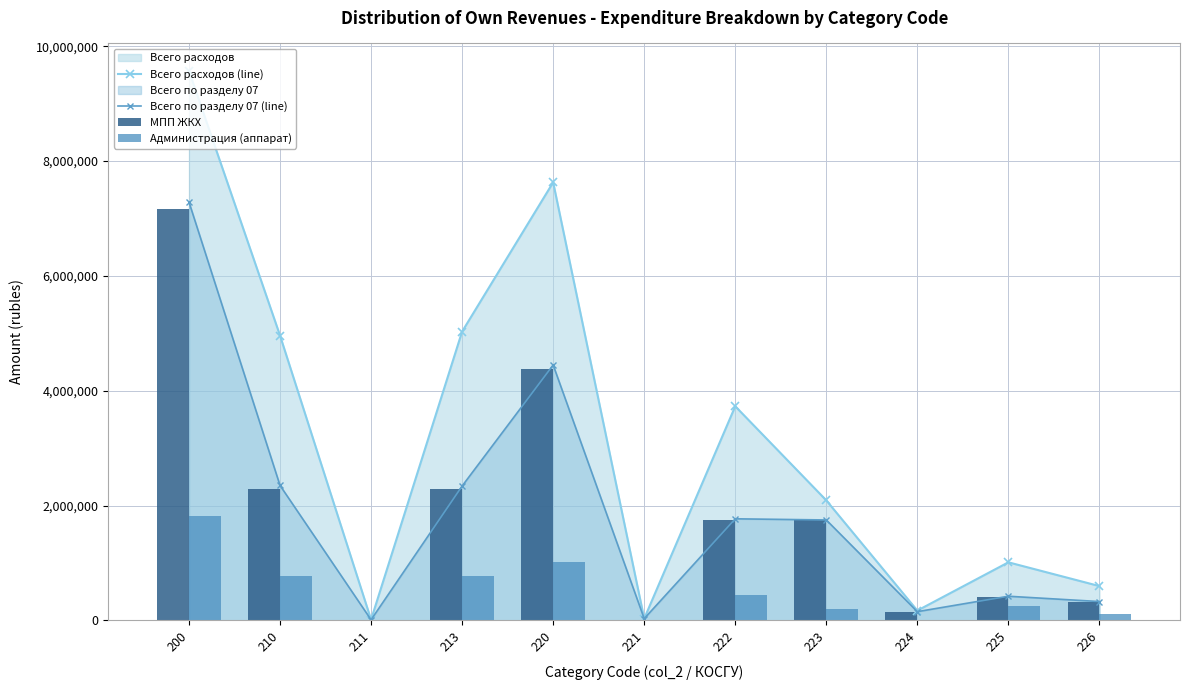

At which category does Всего расходов (line) reach its first local peak?

220